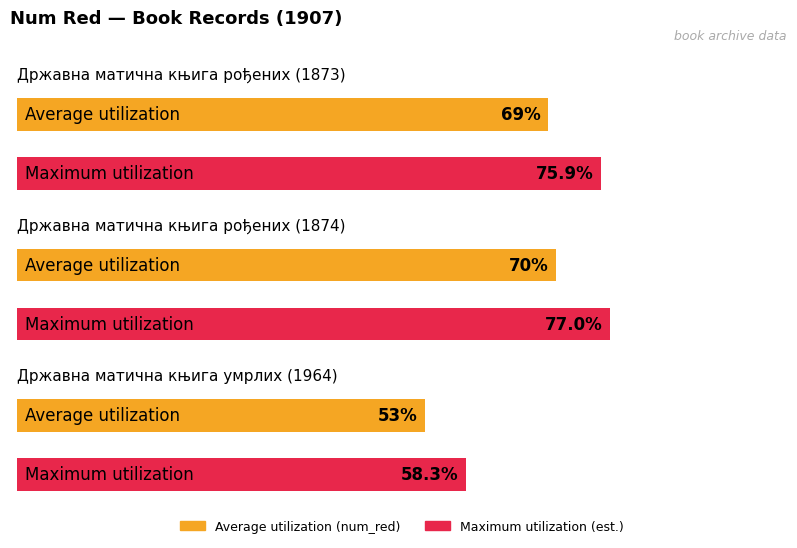

Rank the categories by value from highest to lowest.

Државна матична књига рођених (1874), Државна матична књига рођених (1873), Државна матична књига умрлих (1964)